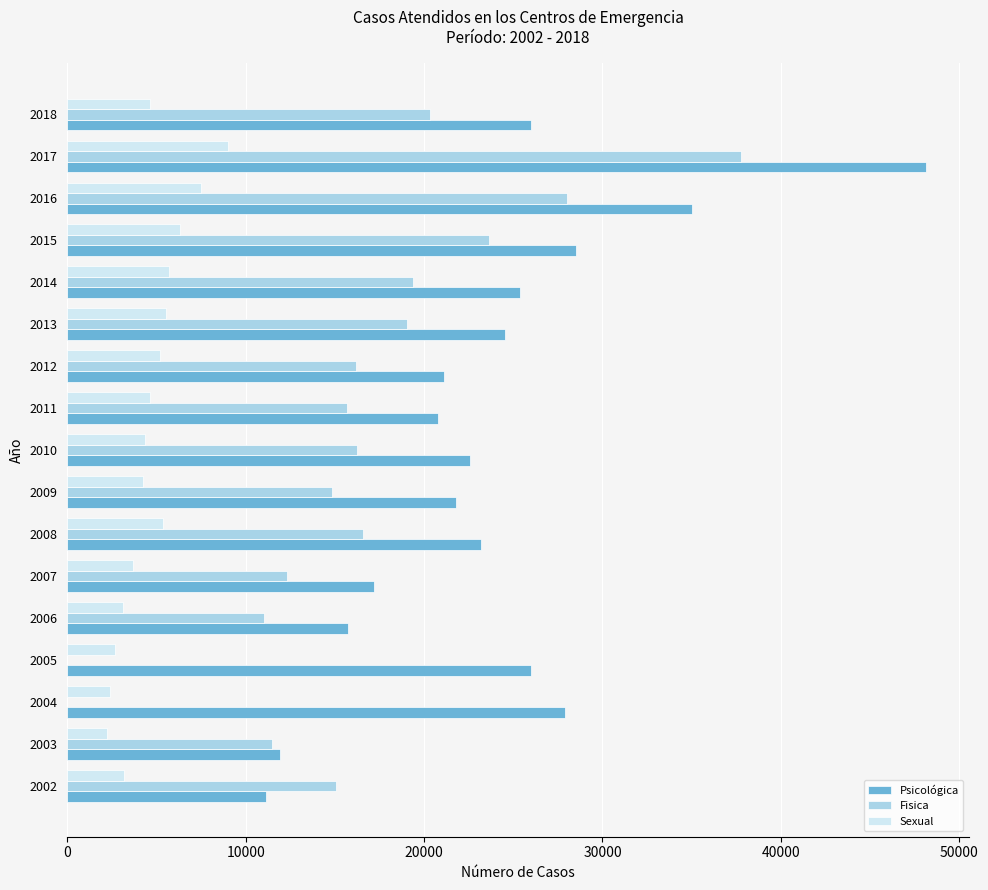

The Sexual series shows 2378 at 2004. True or false?

True